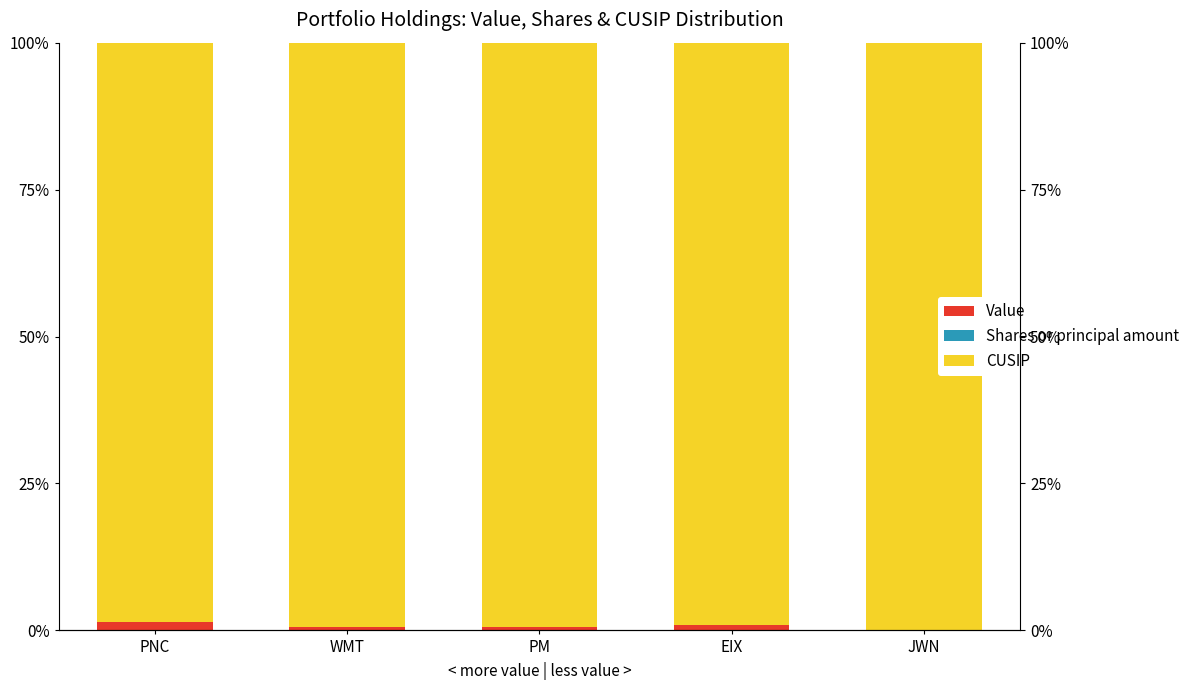

At how many categories does at least one series exceed 2?

5